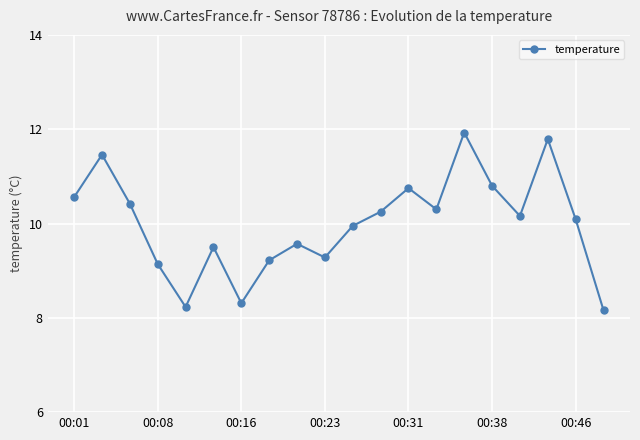

True or false: the data has more than 1 interior local peaks.

True